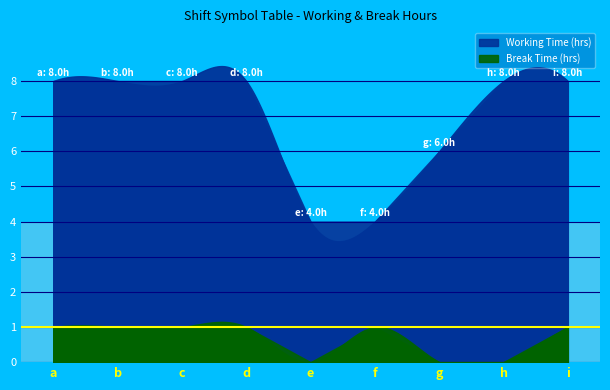

What are all the series names shown in the legend?

Break Time (hrs), Working Time (hrs)